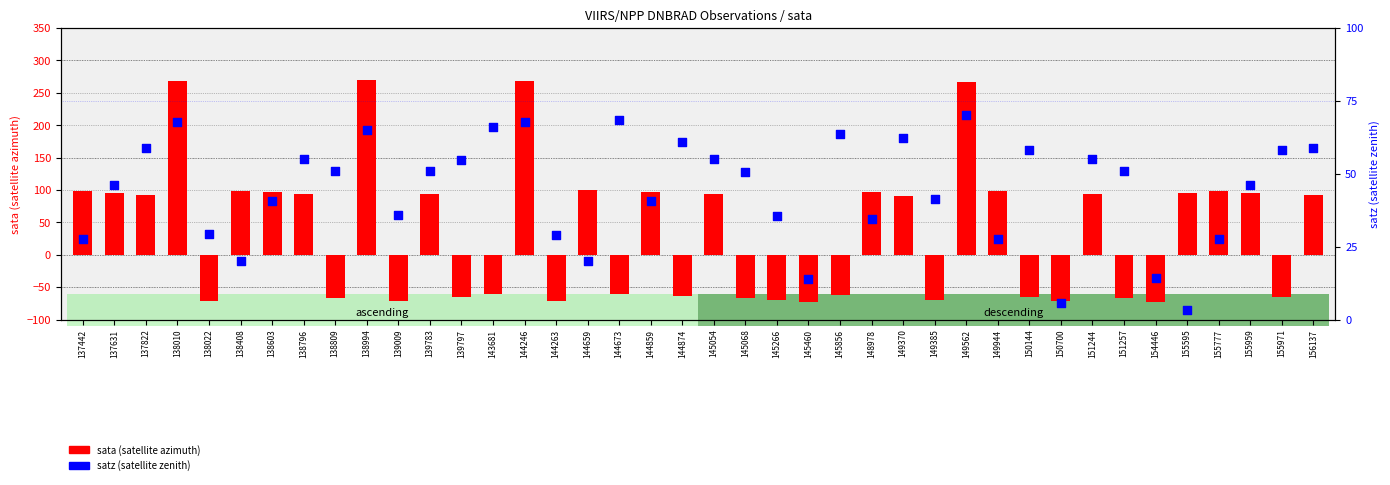

Is the value of sata (satellite azimuth) at 155959 greater than the value of satz (satellite zenith) at 155959?

Yes